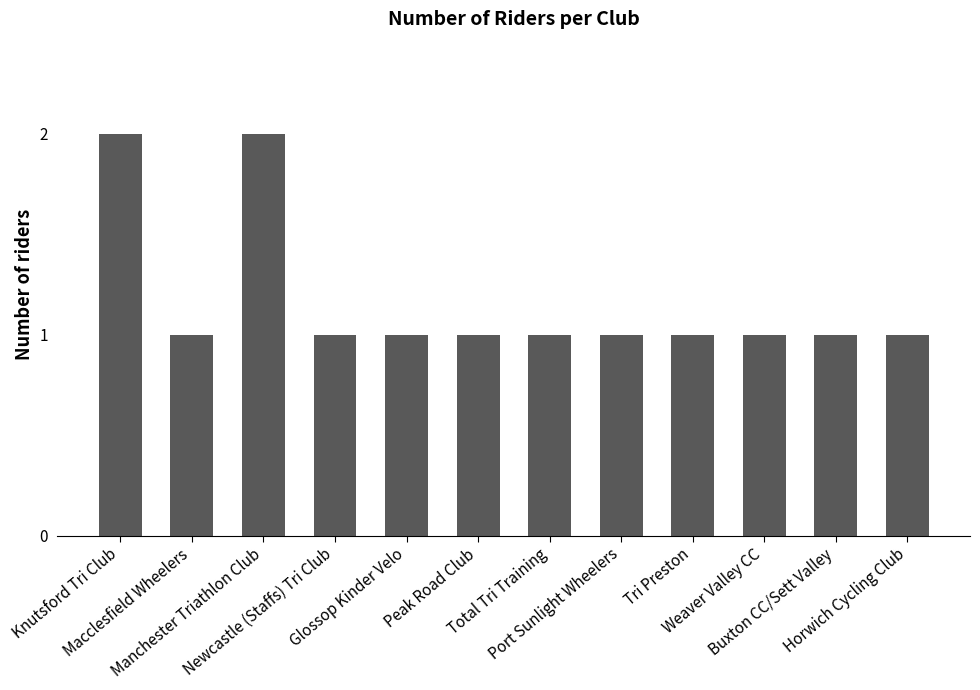

What is the difference between the maximum and second lowest values?

1